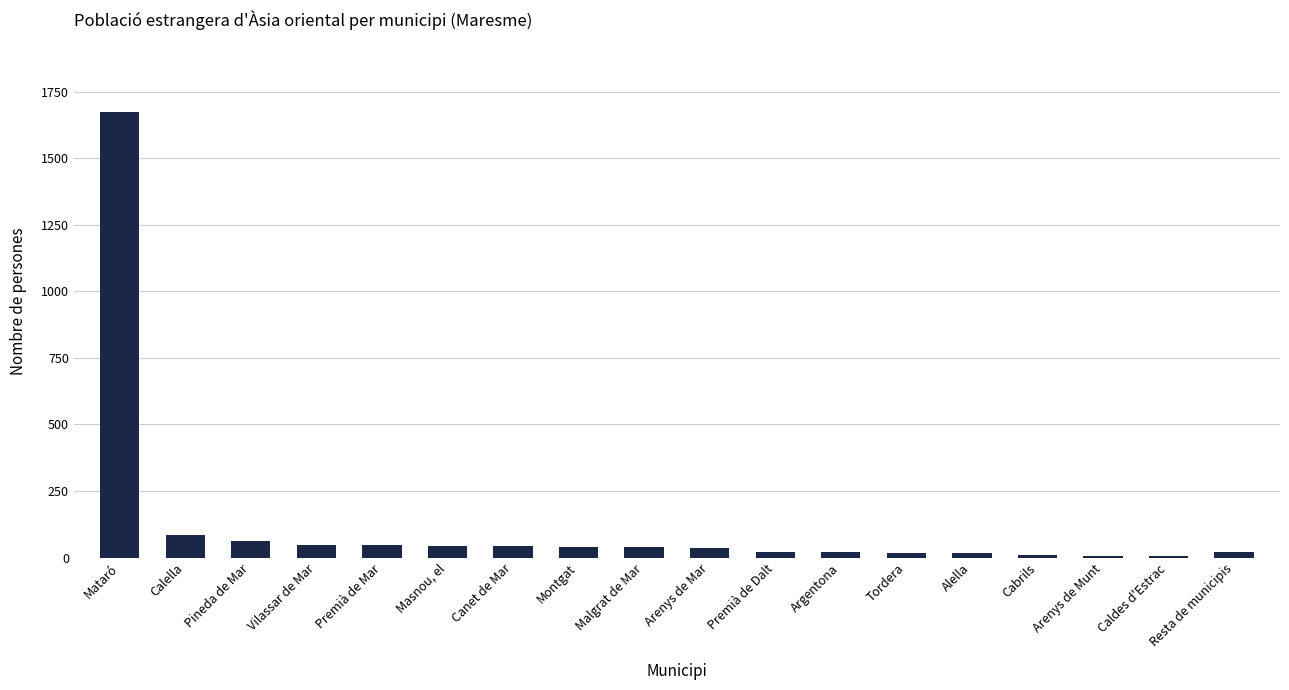

Approximately how many times larger is the value at Premià de Mar compared to Cabrils?

5.2